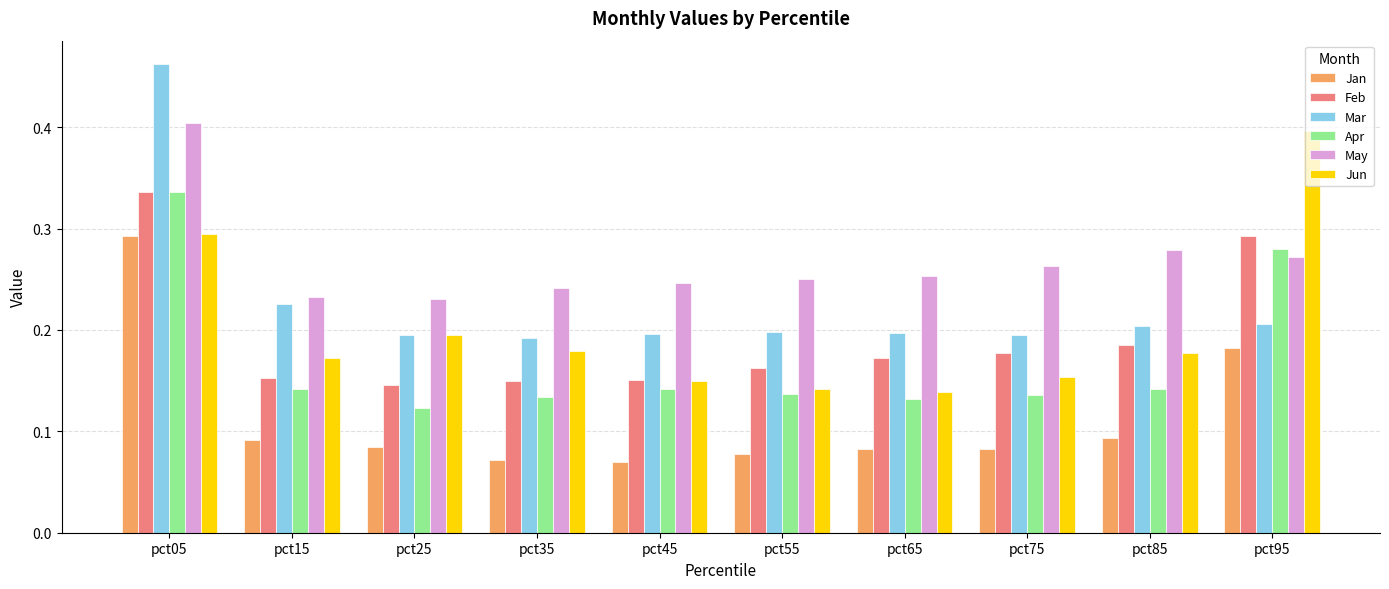

True or false: Mar has a value of 0.3 at pct75.

False